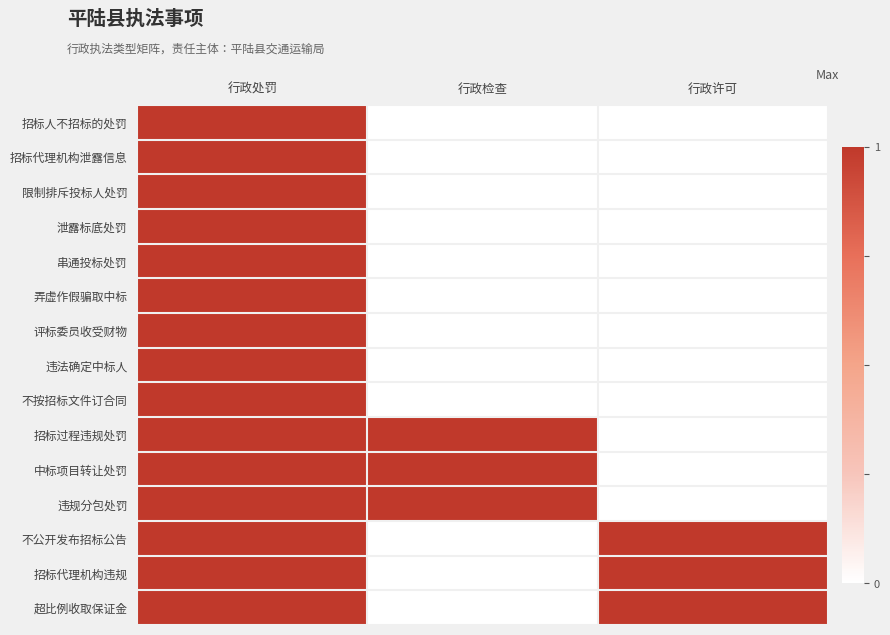

Which has a higher value, 行政处罚 or 行政检查?

行政处罚